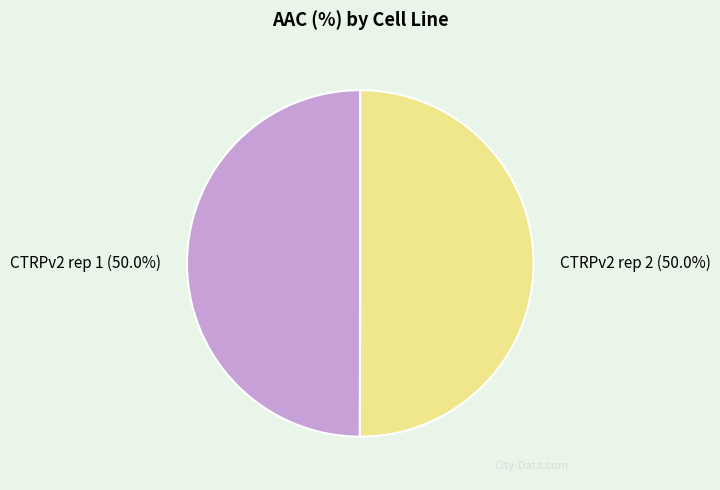

How many segments does this pie chart have?

2